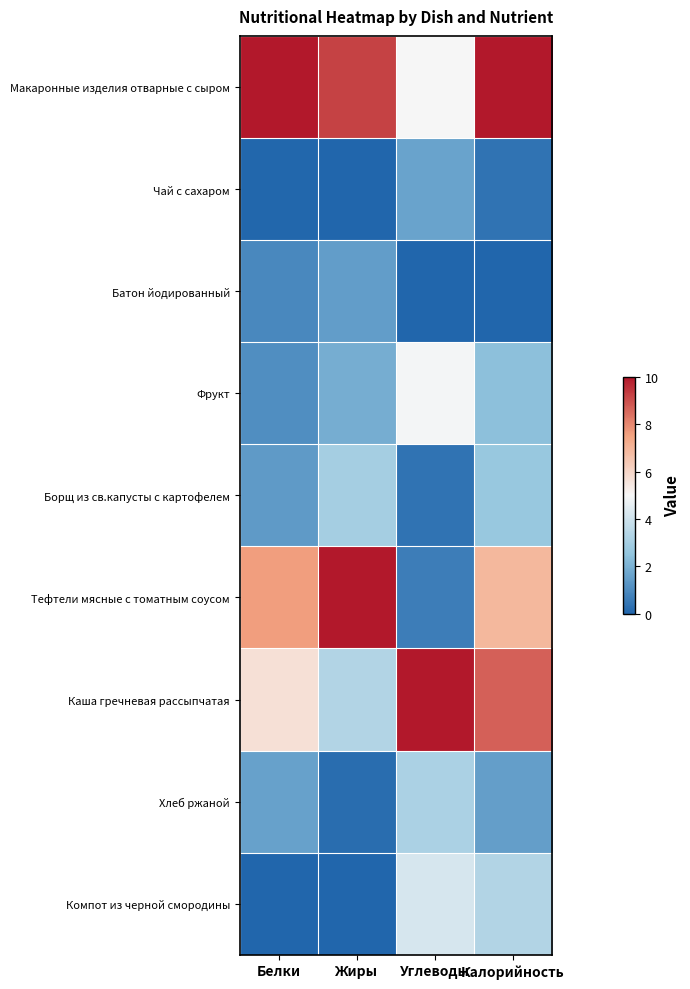

Reading left to right, list all the values displayed in this chart.

Макаронные изделия отварные с сыром: Белки=1.0	Жиры=0.9	Углеводы=0.5	Калорийность=1.0
Чай с сахаром: Белки=0.0	Жиры=0.0	Углеводы=0.2	Калорийность=0.0
Батон йодированный: Белки=0.1	Жиры=0.1	Углеводы=0.0	Калорийность=0.0
Фрукт: Белки=0.1	Жиры=0.2	Углеводы=0.5	Калорийность=0.2
Борщ из св.капусты с картофелем: Белки=0.1	Жиры=0.3	Углеводы=0.0	Калорийность=0.3
Тефтели мясные с томатным соусом: Белки=0.8	Жиры=1.0	Углеводы=0.1	Калорийность=0.7
Каша гречневая рассыпчатая: Белки=0.6	Жиры=0.3	Углеводы=1.0	Калорийность=0.9
Хлеб ржаной: Белки=0.2	Жиры=0.0	Углеводы=0.3	Калорийность=0.2
Компот из черной смородины: Белки=0.0	Жиры=0.0	Углеводы=0.4	Калорийность=0.3